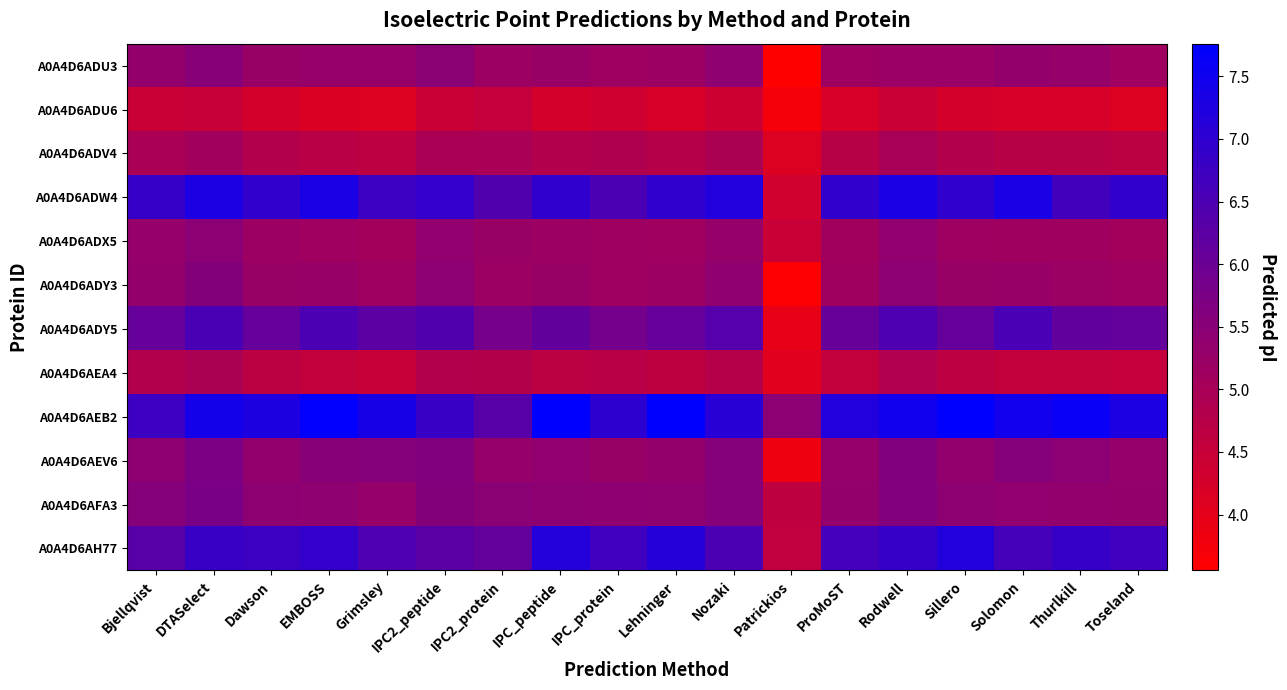

Which has a higher value, Rodwell or Bjellqvist?

Bjellqvist